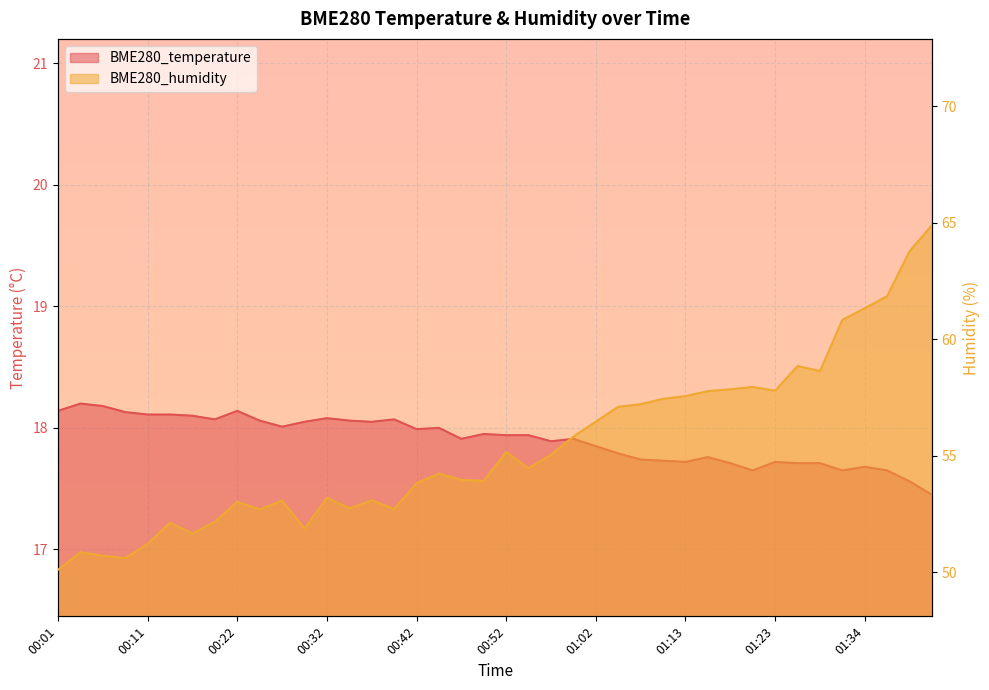

What is the difference between the highest and lowest values at 00:49?

36.0